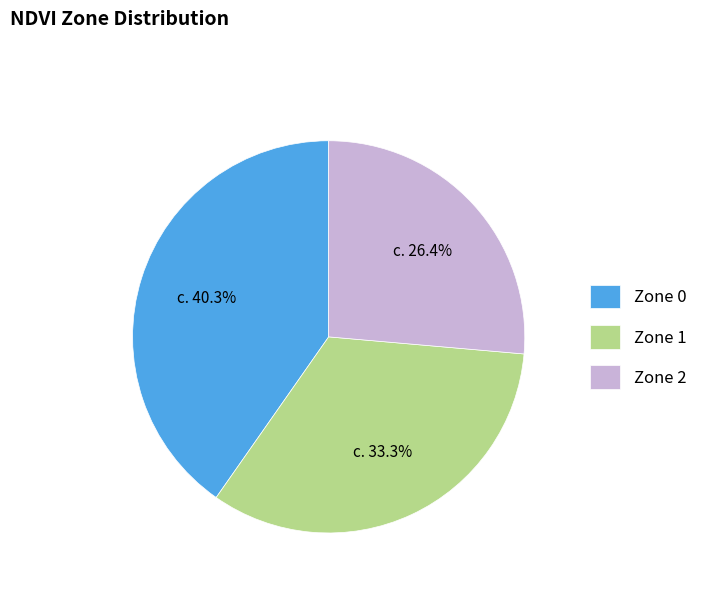

To the nearest percent, what is the combined percentage of Zone 2 and Zone 1?

60%